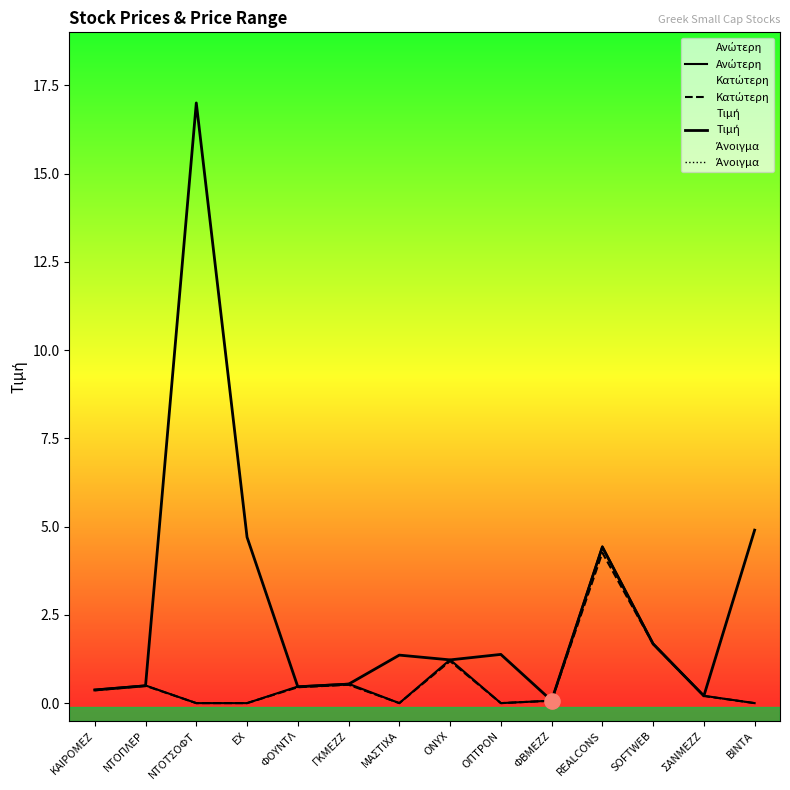

What is the total value across all series at ΟΠΤΡΟΝ?

1.4